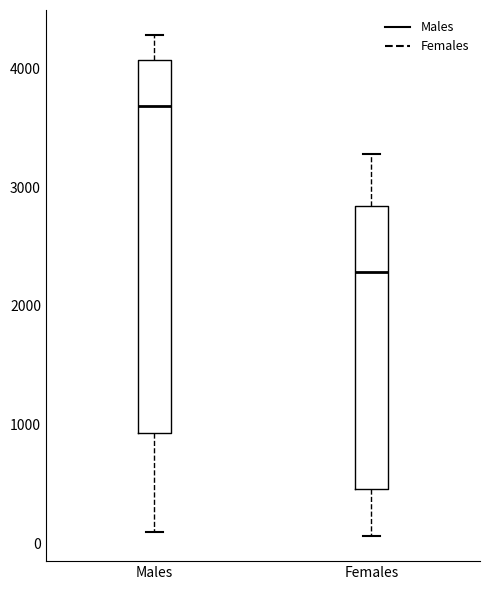

Reading left to right, transcribe this box plot: for each box, give where its median line is, the range the box spans, and where its two whiskers end, as read against the y-axis. The values are not printed on the chart, so give them approximately, as read against the axis.

Males: median 3700, box 900 to 4100, whiskers 100 to 4300
Females: median 2300, box 500 to 2800, whiskers 100 to 3300